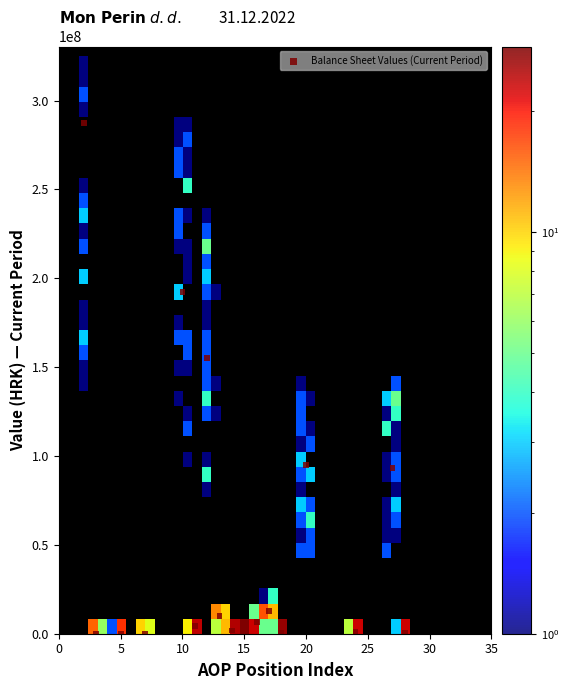

What is the range of Y values (max minus min)?

287346745